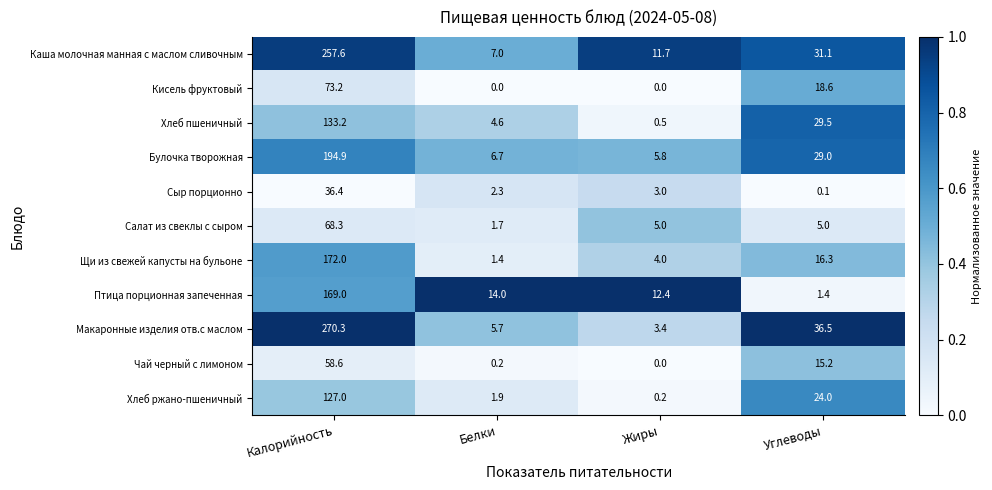

True or false: Булочка творожная has a value of 4.3 at Белки.

False